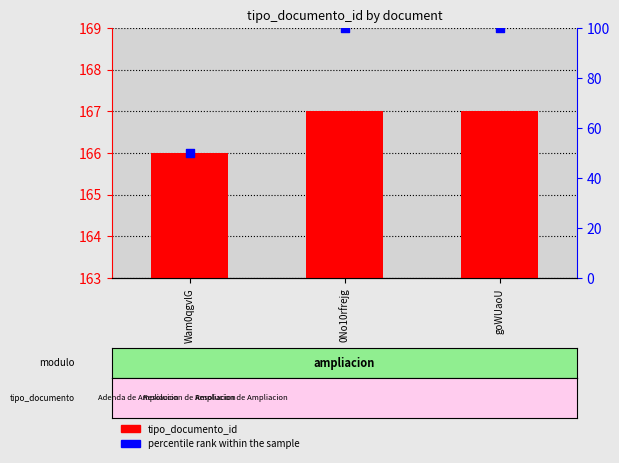

At how many categories does at least one series exceed 95?

3